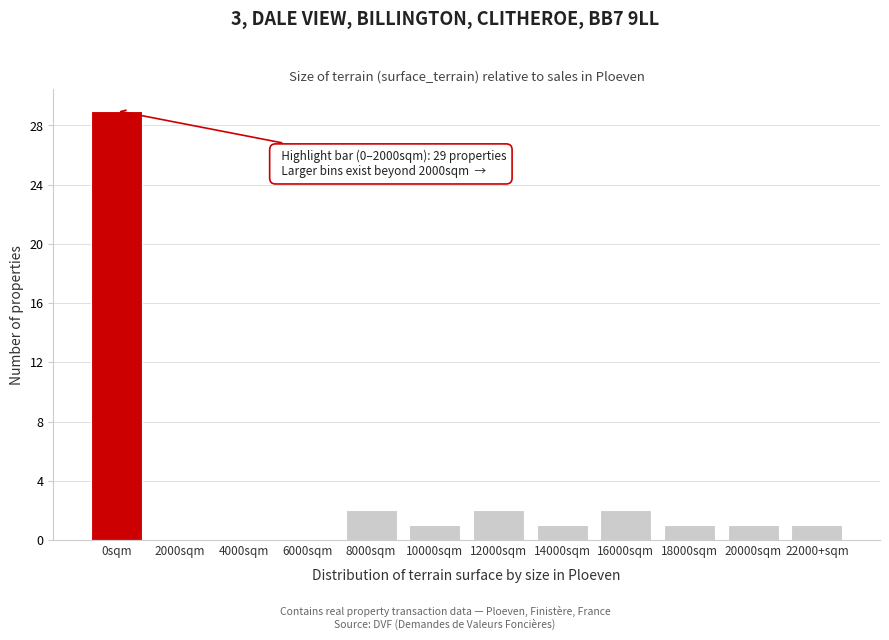

Reading left to right, what are all the values shown in this chart?

0sqm=29	2000sqm=0	4000sqm=0	6000sqm=0	8000sqm=2	10000sqm=1	12000sqm=2	14000sqm=1	16000sqm=2	18000sqm=1	20000sqm=1	22000+sqm=1